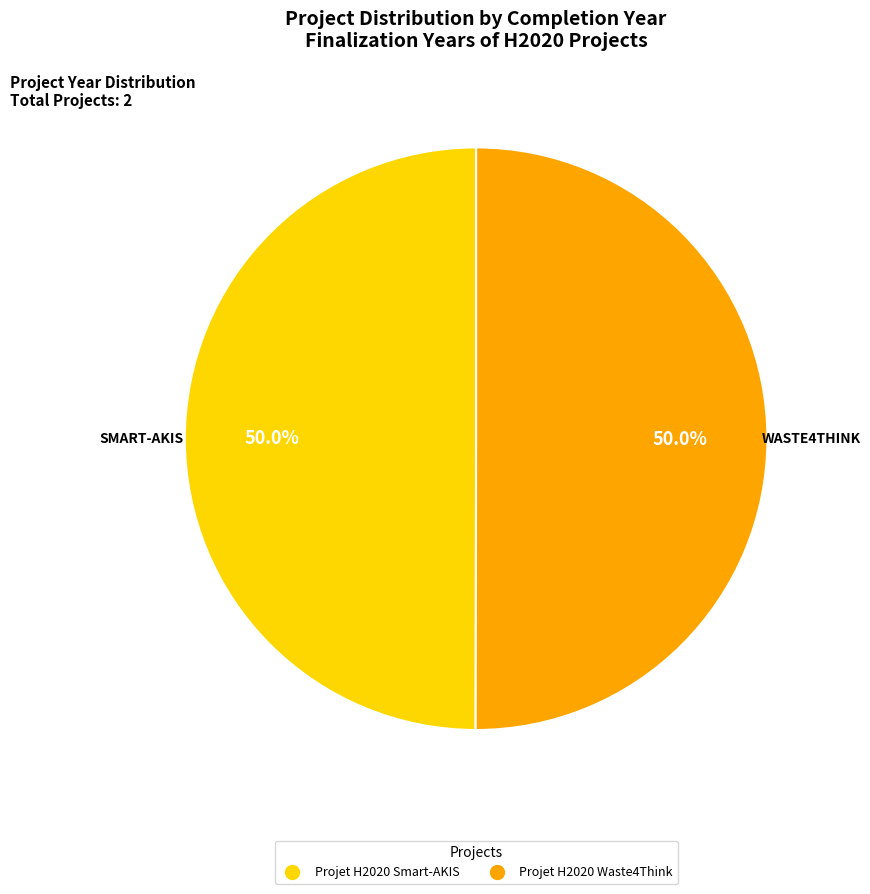

Approximately how many times larger is the value at Projet H2020 Smart-AKIS compared to Projet H2020 Waste4Think?

1.0